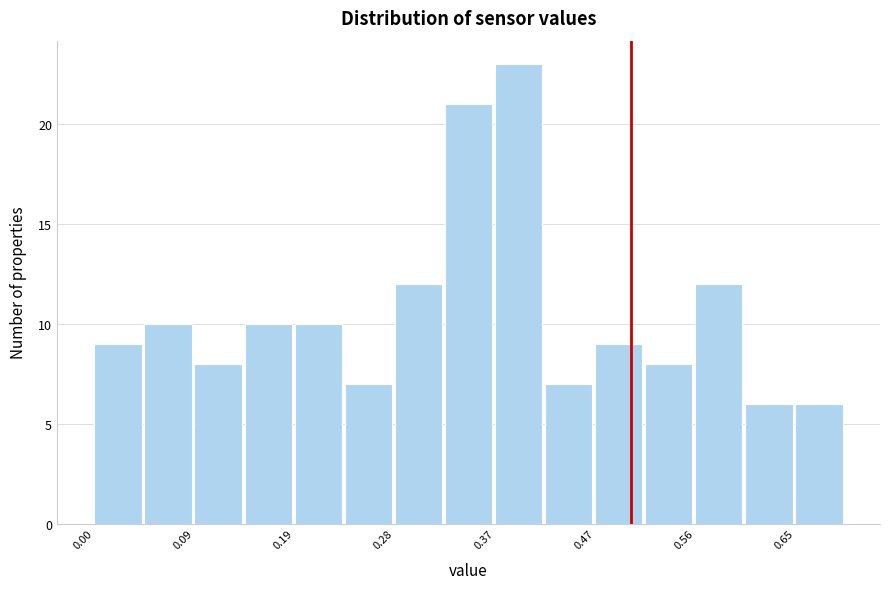

Reading left to right, list every bar in this chart as the range it spans on the x-axis followed by its height. Neither the bar edges nor the heights are printed on the chart, so give them approximately, as read against the axes.

0.00 to 0.05: 9
0.05 to 0.09: 10
0.09 to 0.14: 8
0.14 to 0.19: 10
0.19 to 0.23: 10
0.23 to 0.28: 7
0.28 to 0.33: 12
0.33 to 0.37: 21
0.37 to 0.42: 23
0.42 to 0.47: 7
0.47 to 0.51: 9
0.51 to 0.56: 8
0.56 to 0.61: 12
0.61 to 0.65: 6
0.65 to 0.70: 6